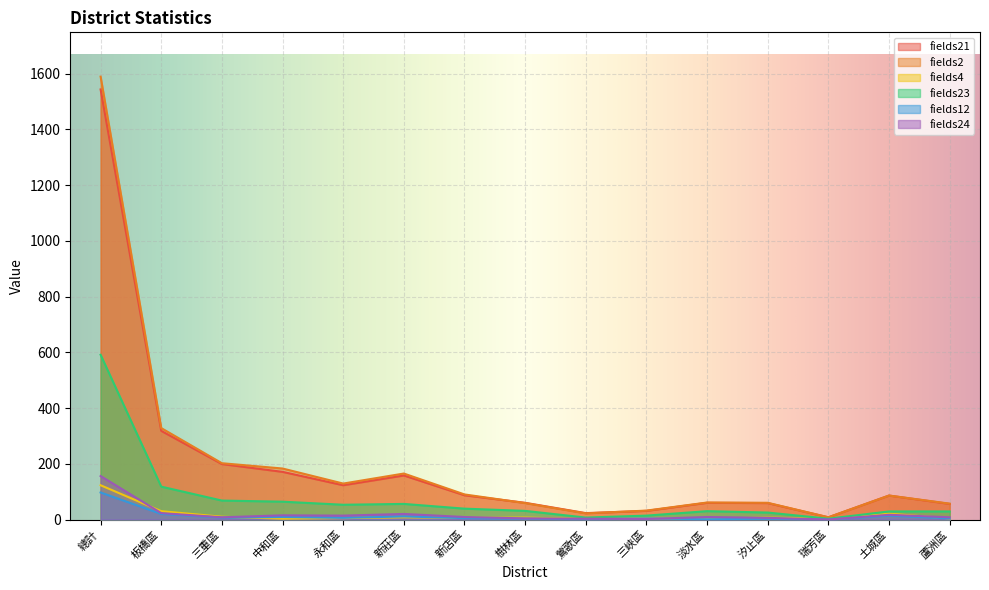

Reading right to left, transcribe all the data shown in this chart.

fields21: 56	86	8	59	60	31	23	60	87	158	123	171	199	318	1543
fields2: 57	86	8	60	61	32	22	59	90	165	129	183	202	328	1589
fields4: 4	21	2	7	3	4	2	7	6	8	5	3	10	30	123
fields23: 29	29	3	25	30	14	7	31	39	56	53	64	68	118	591
fields12: 4	14	0	3	1	4	1	3	5	11	6	9	7	20	97
fields24: 8	17	0	6	9	2	3	4	9	20	14	15	8	23	156